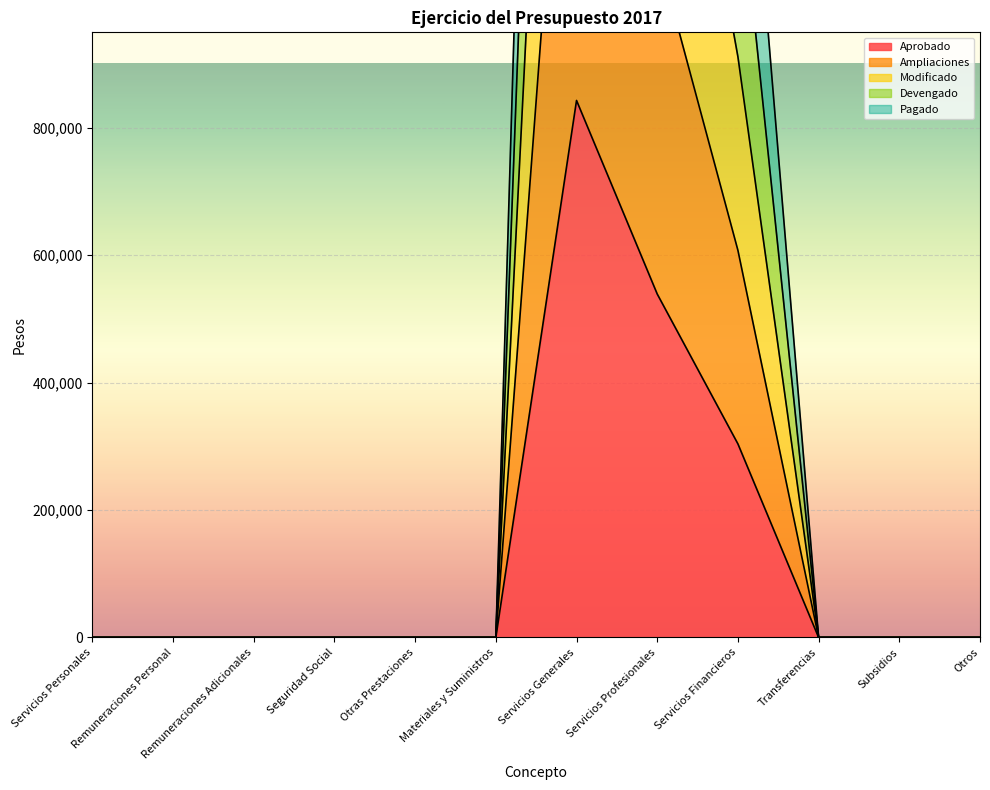

Rank the categories by Pagado value from highest to lowest.

Servicios Generales, Servicios Profesionales, Servicios Financieros, Servicios Personales, Remuneraciones Personal, Remuneraciones Adicionales, Seguridad Social, Otras Prestaciones, Materiales y Suministros, Transferencias, Subsidios, Otros